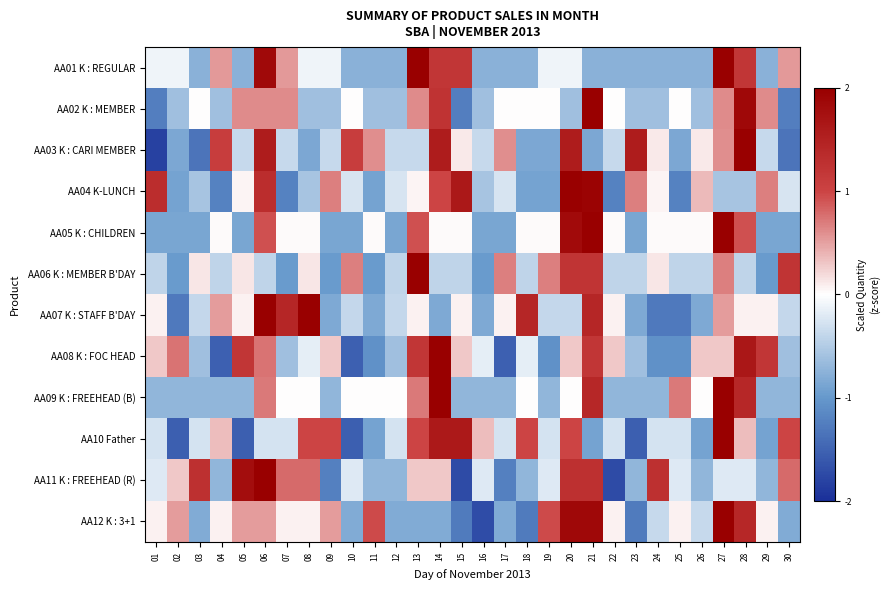

Rank the series by their maximum value, from lowest to highest.

AA03 K : CARI MEMBER, AA10 Father, AA11 K : FREEHEAD (R), AA12 K : 3+1, AA01 K : REGULAR, AA08 K : FOC HEAD, AA04 K-LUNCH, AA05 K : CHILDREN, AA07 K : STAFF B'DAY, AA09 K : FREEHEAD (B), AA02 K : MEMBER, AA06 K : MEMBER B'DAY